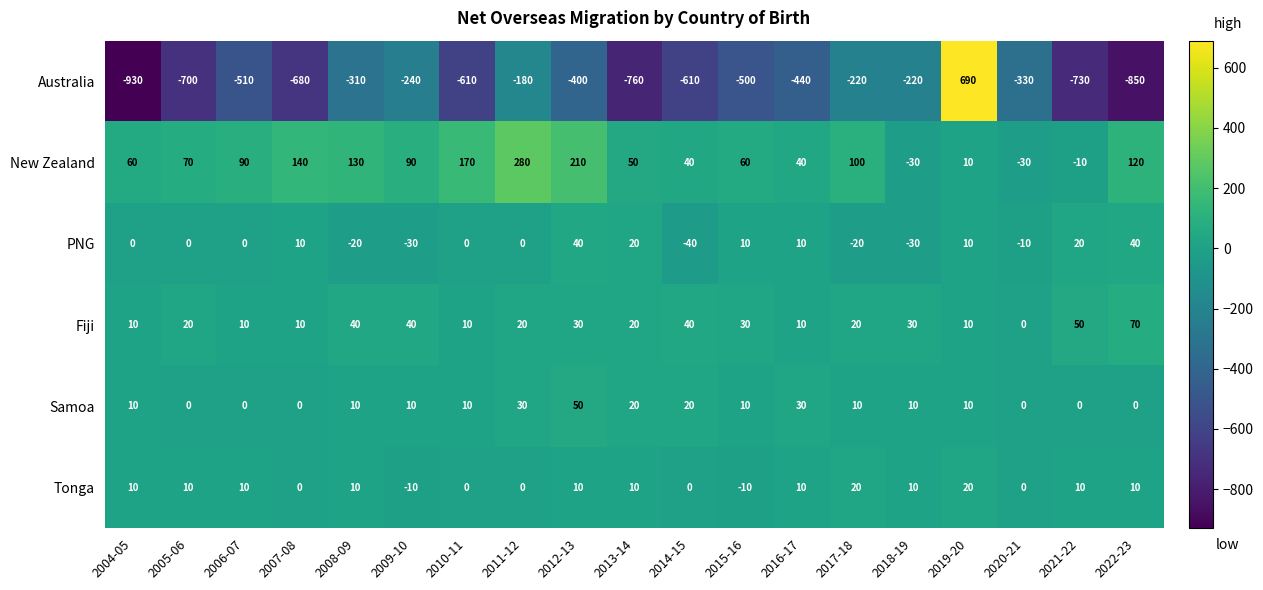

Which label corresponds to the largest value in the chart?

2019-20